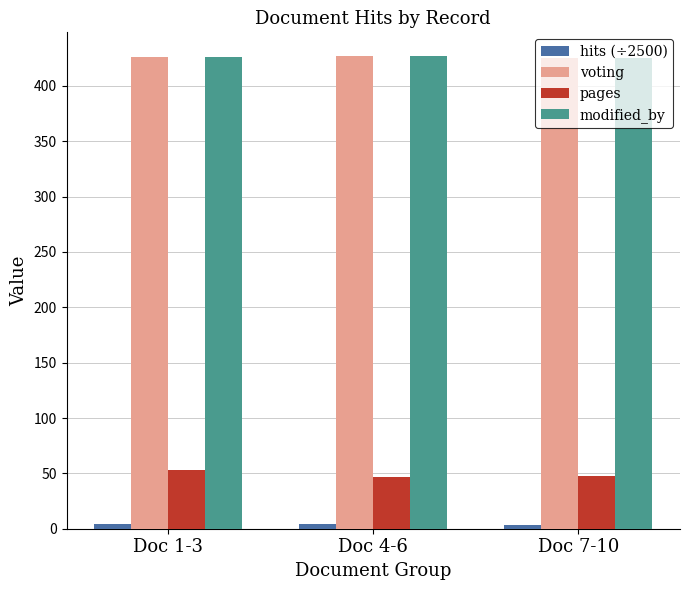

What is the difference between the second highest and minimum values in the pages series?

0.5